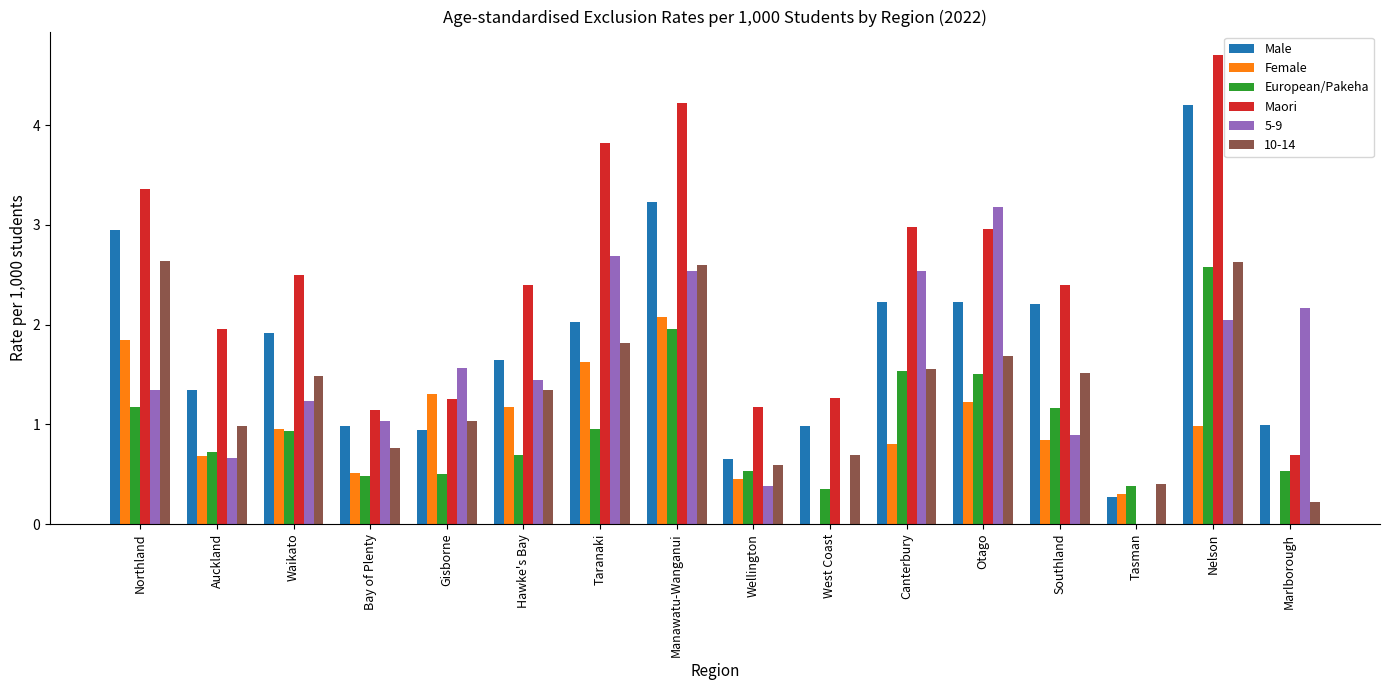

How many data points does each series have?

16